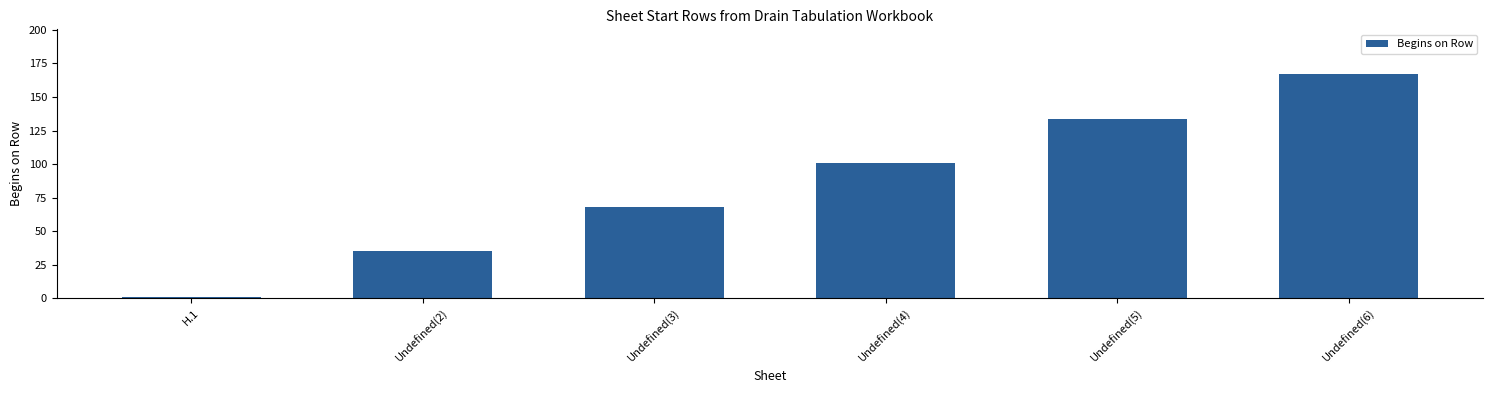

Which category has the lowest value across all series?

H.1